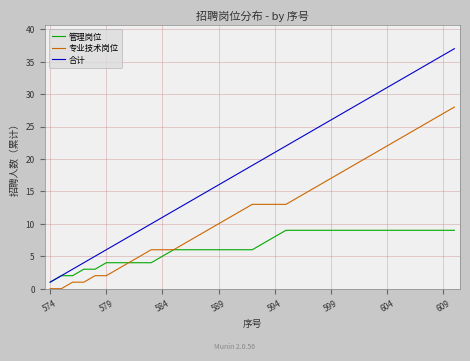

Count the number of data series in this chart.

3